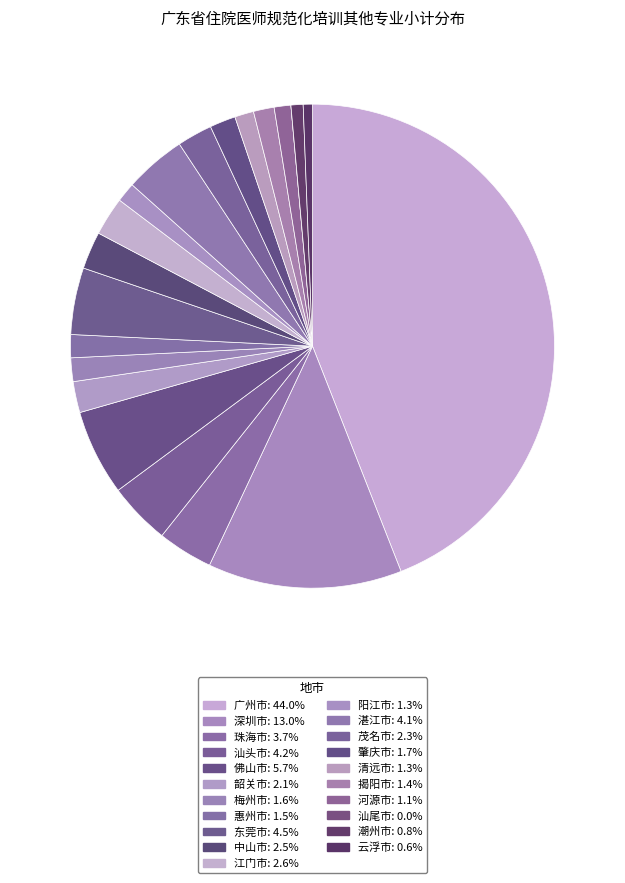

Approximately how many times larger is the value at 肇庆市 compared to 珠海市?

0.5